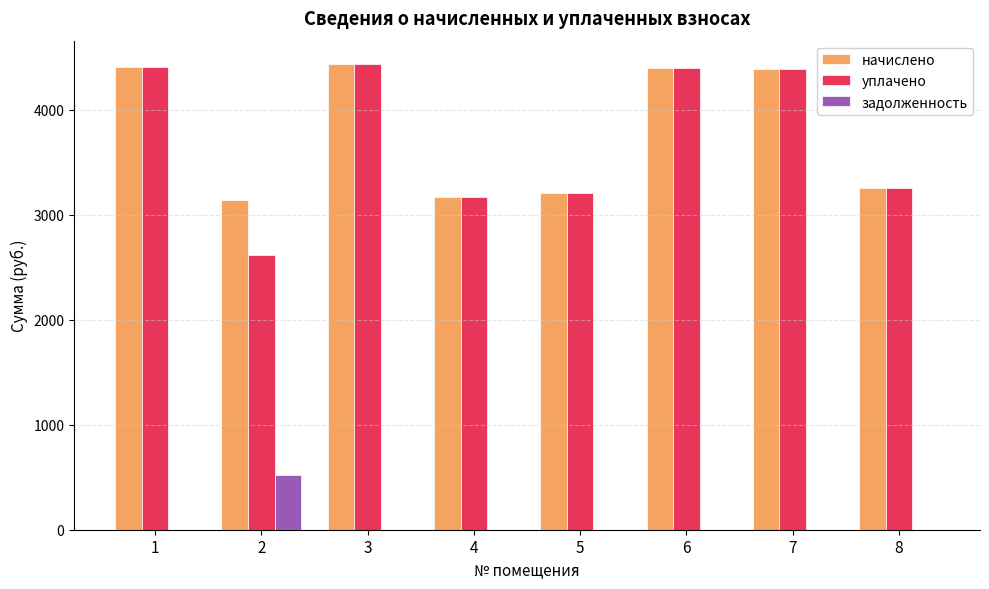

What is the highest value of the начислено series?

4438.1